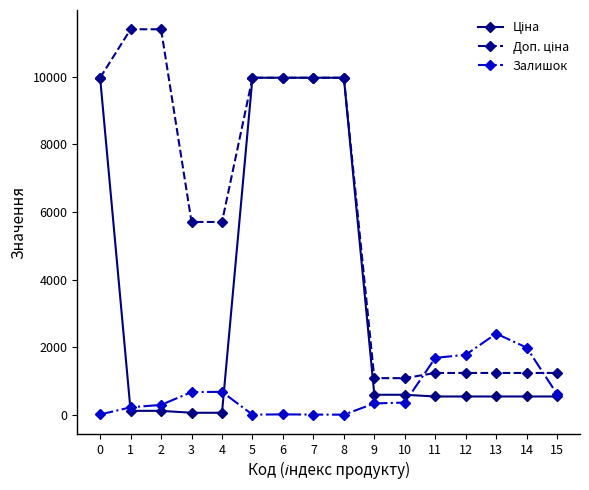

How many lines are shown in the chart?

3